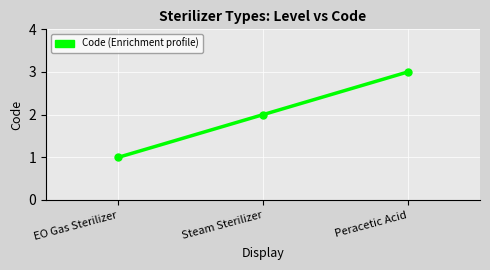

Reading right to left, transcribe all the data shown in this chart.

Peracetic Acid=3	Steam Sterilizer=2	EO Gas Sterilizer=1